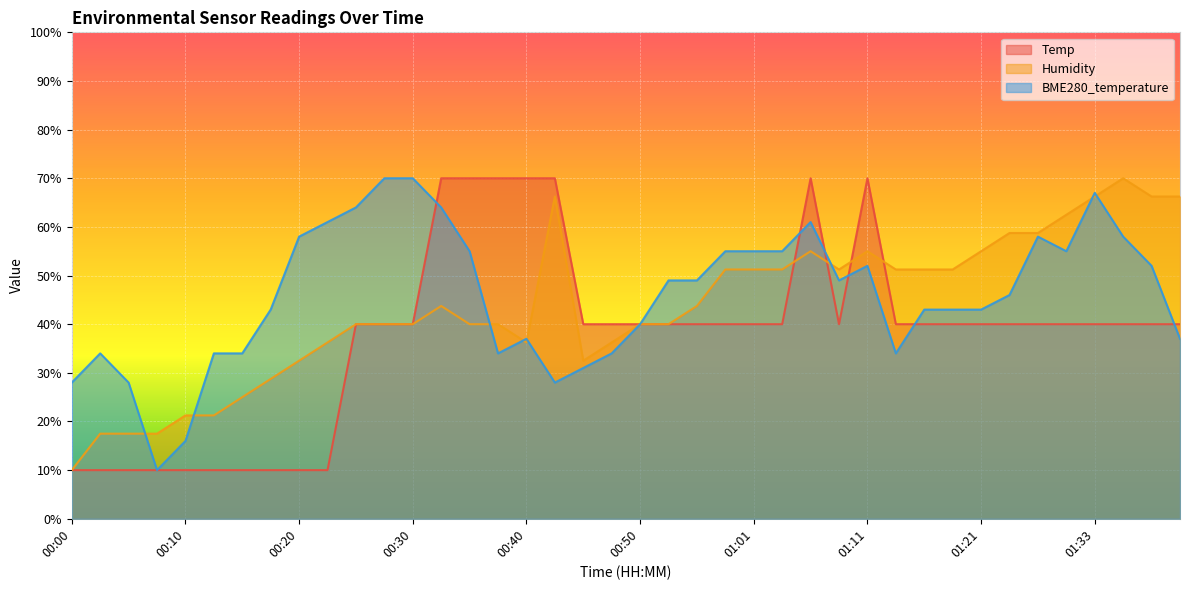

Where is the first local maximum for BME280_temperature?

00:03